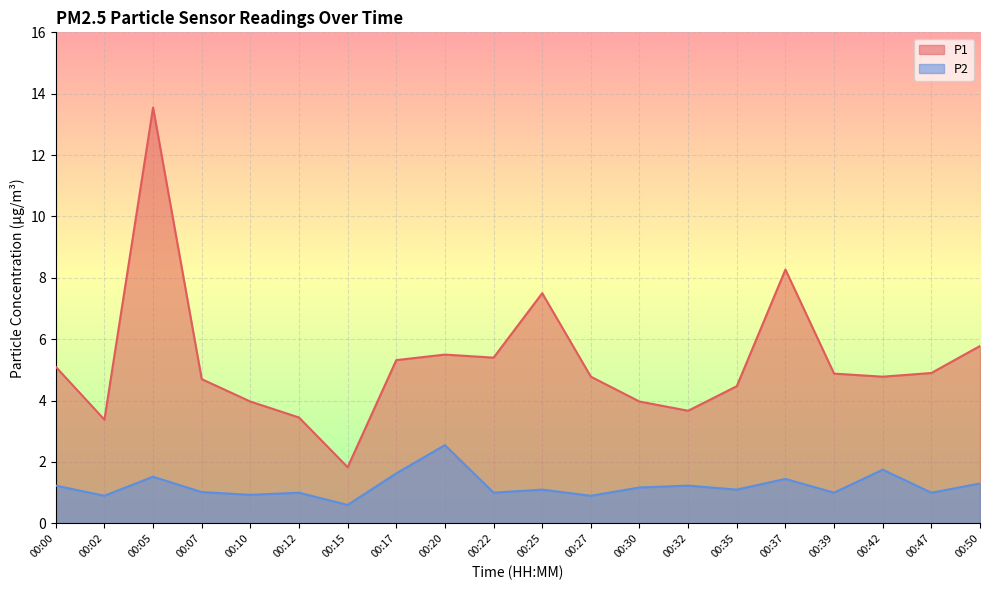

At 00:42, list the series in order from smallest to largest.

P2, P1